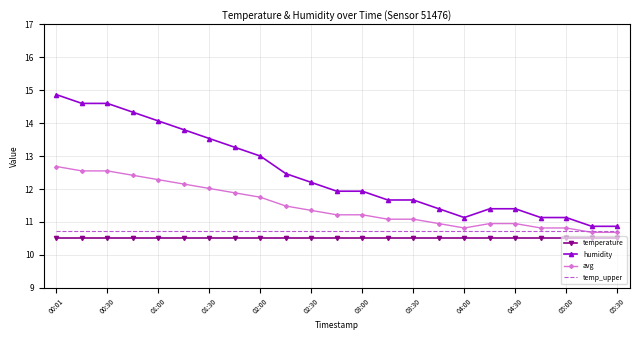

Which series has the largest range (max minus min)?

humidity